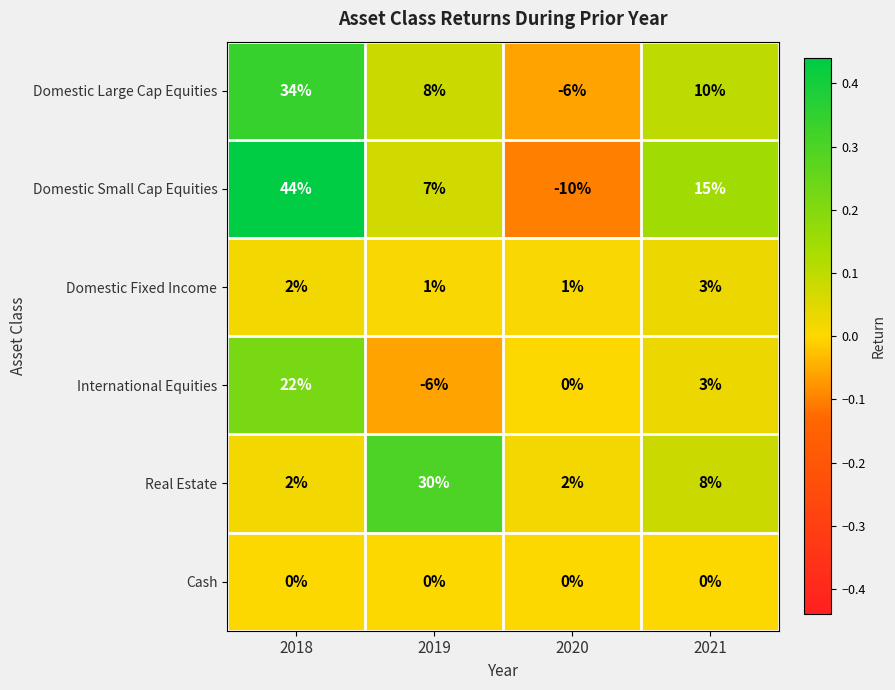

True or false: Domestic Large Cap Equities has a value of 10 at 2018.

False